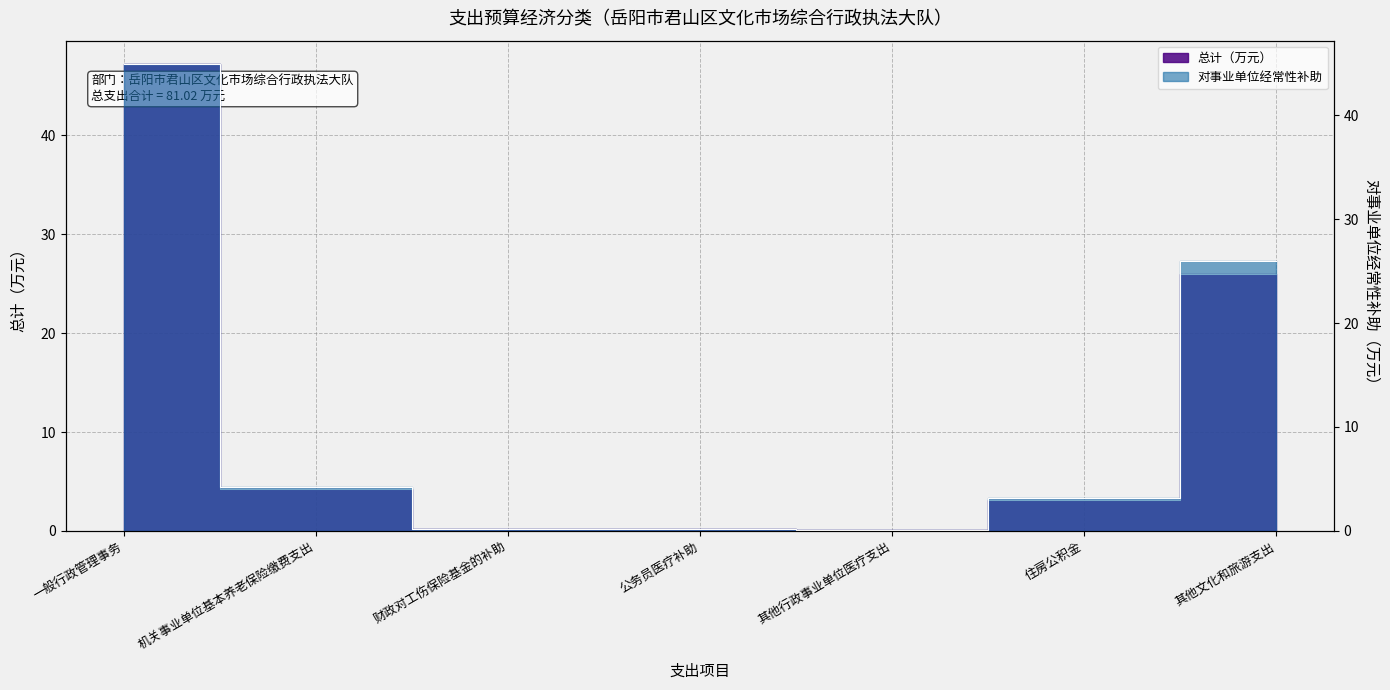

What position from the right is 公务员医疗补助?

4